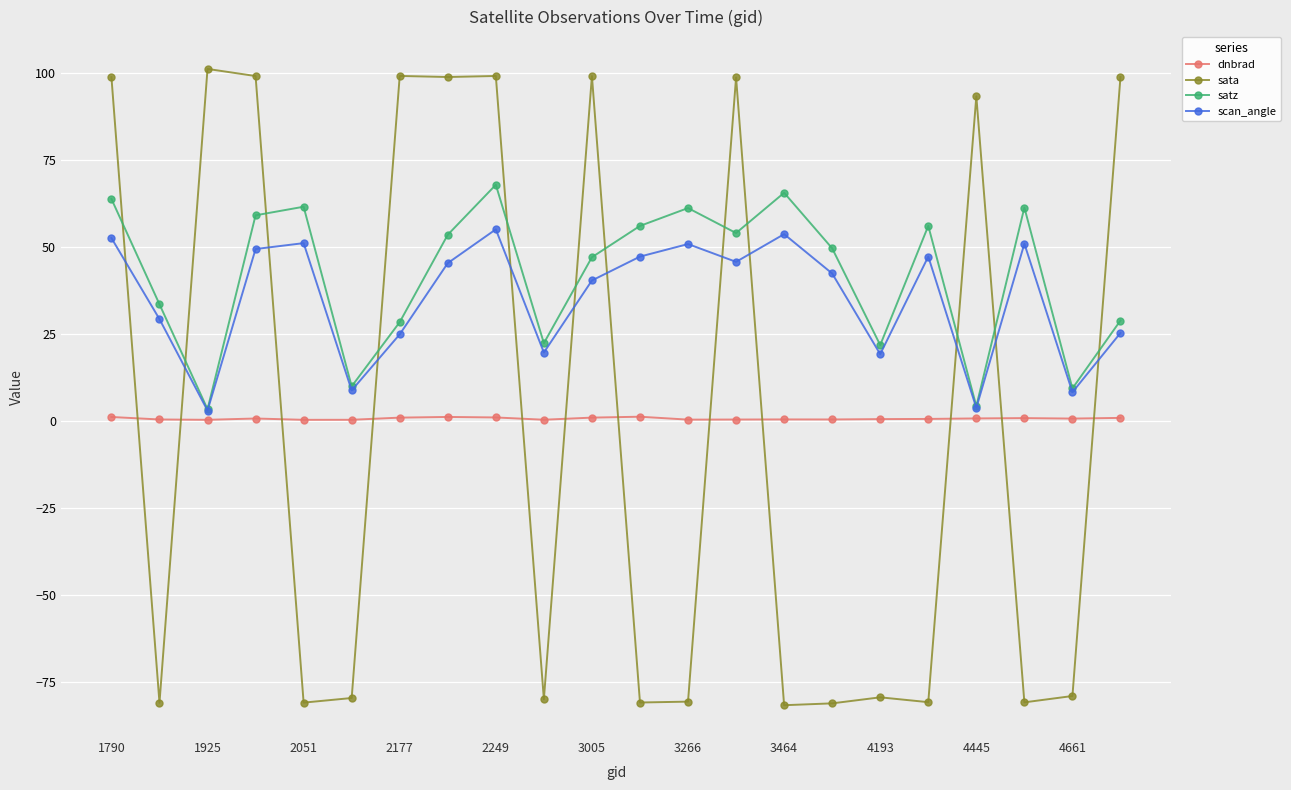

True or false: scan_angle has more than 2 interior local peaks.

True